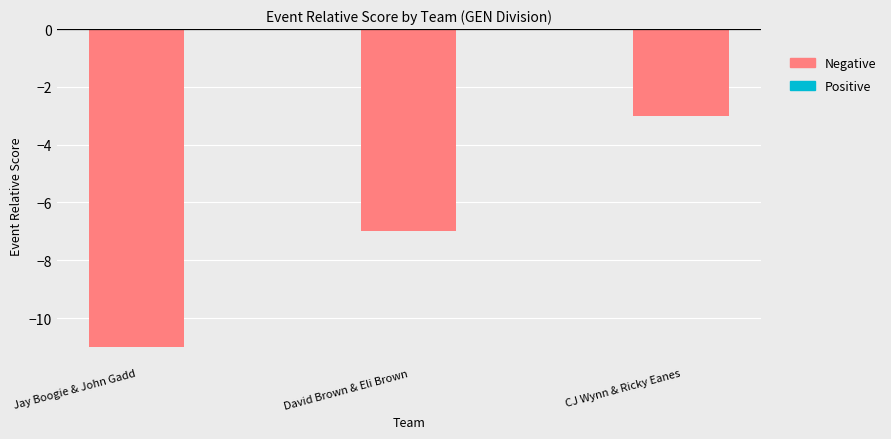

List the labels in order of value, largest first.

CJ Wynn & Ricky Eanes, David Brown & Eli Brown, Jay Boogie & John Gadd